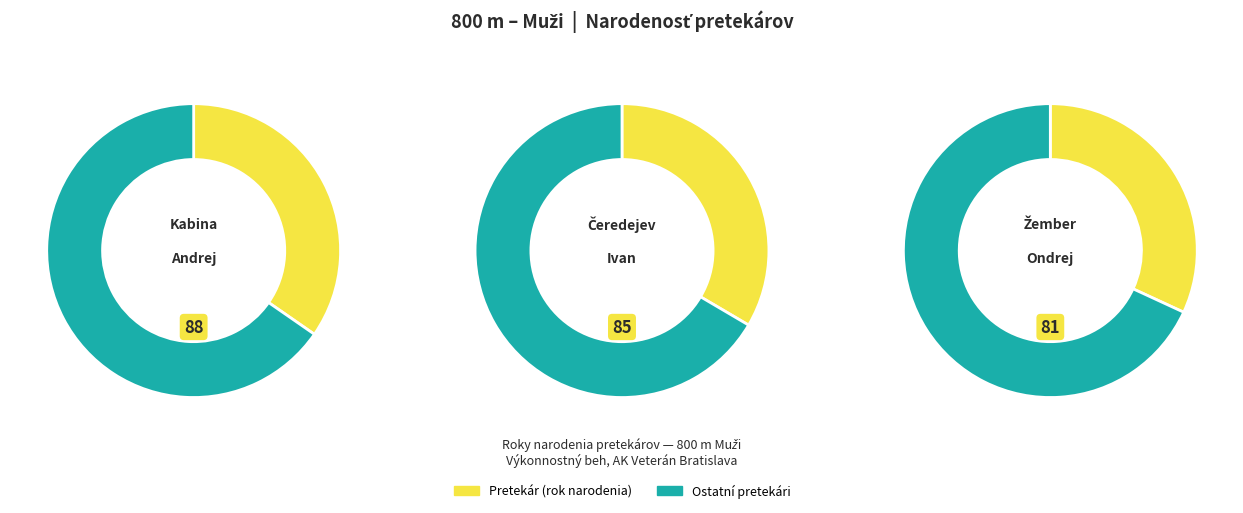

Count the number of slices in the pie.

3